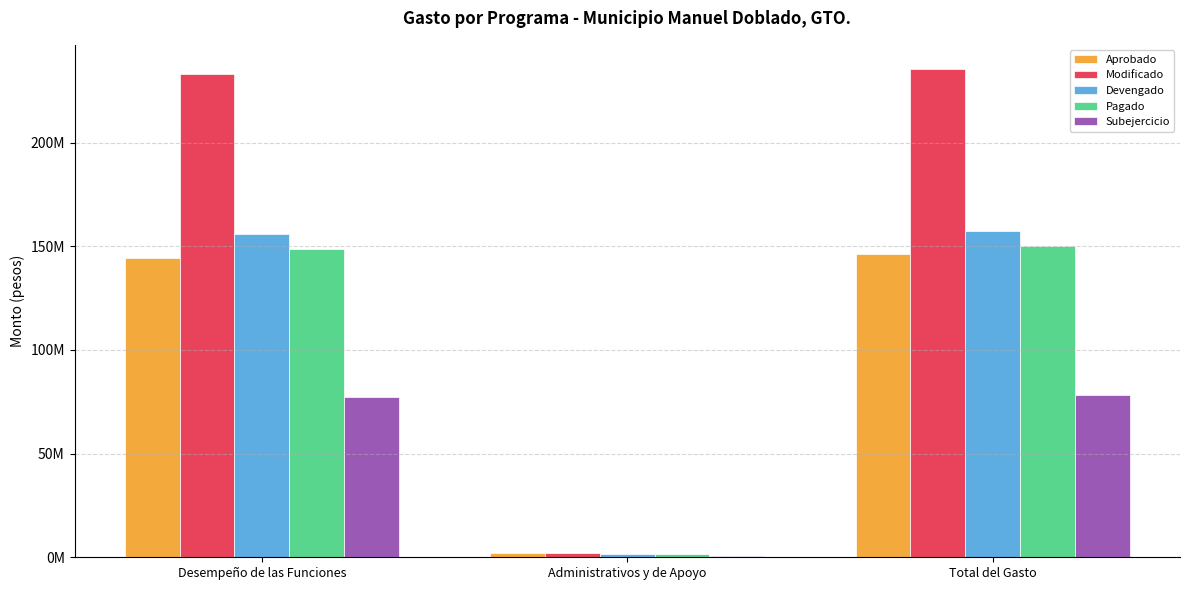

Read the Modificado value at Desempeño de las Funciones.

233171075.6